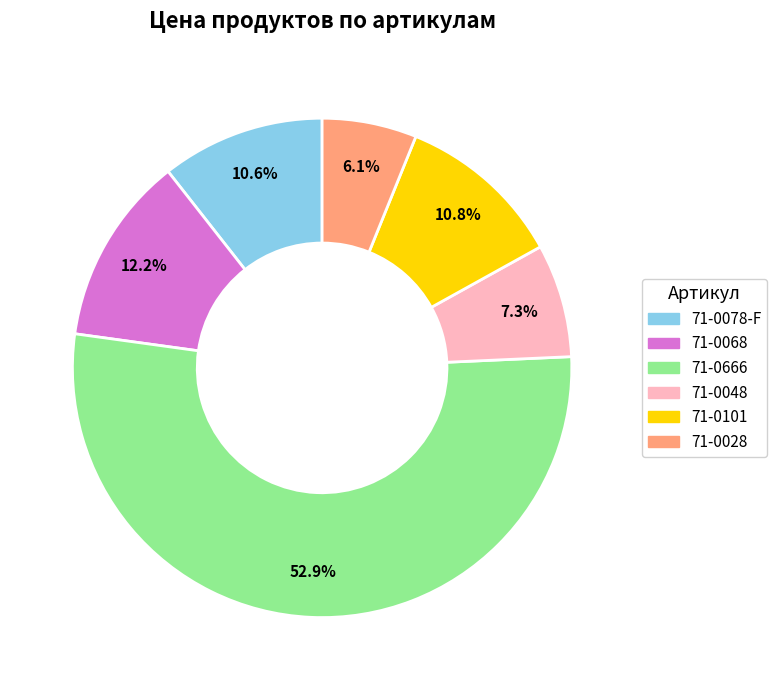

What is the ratio of the value at 71-0048 to the value at 71-0068?

0.6